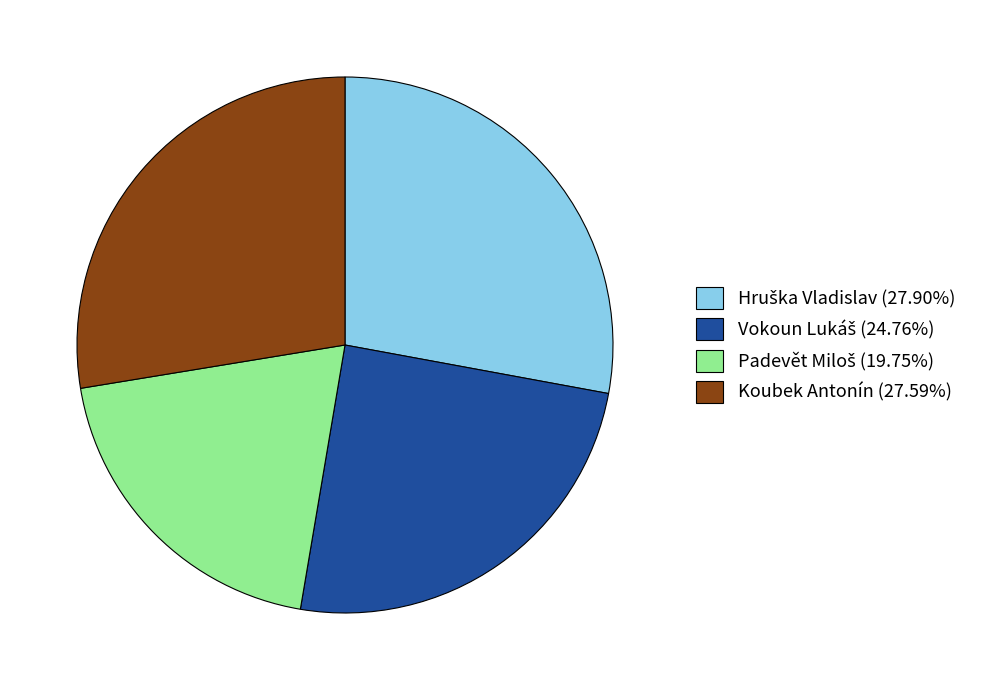

Is Koubek Antonín (27.59%) the majority of the pie?

No